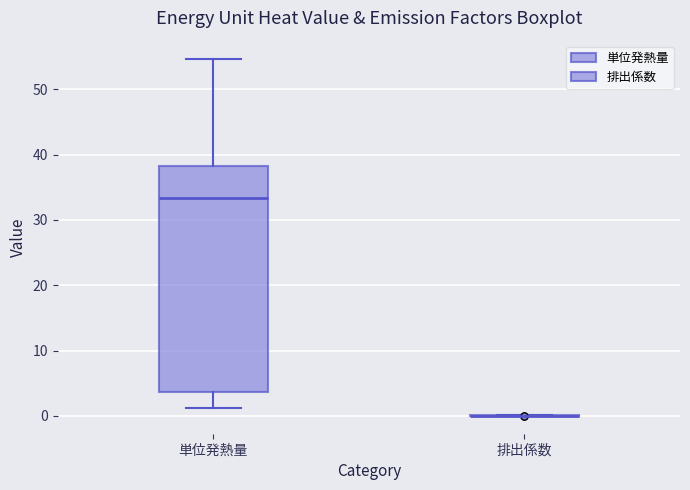

Comparing the boxes themselves (not the whiskers), which one is the tallest?

単位発熱量